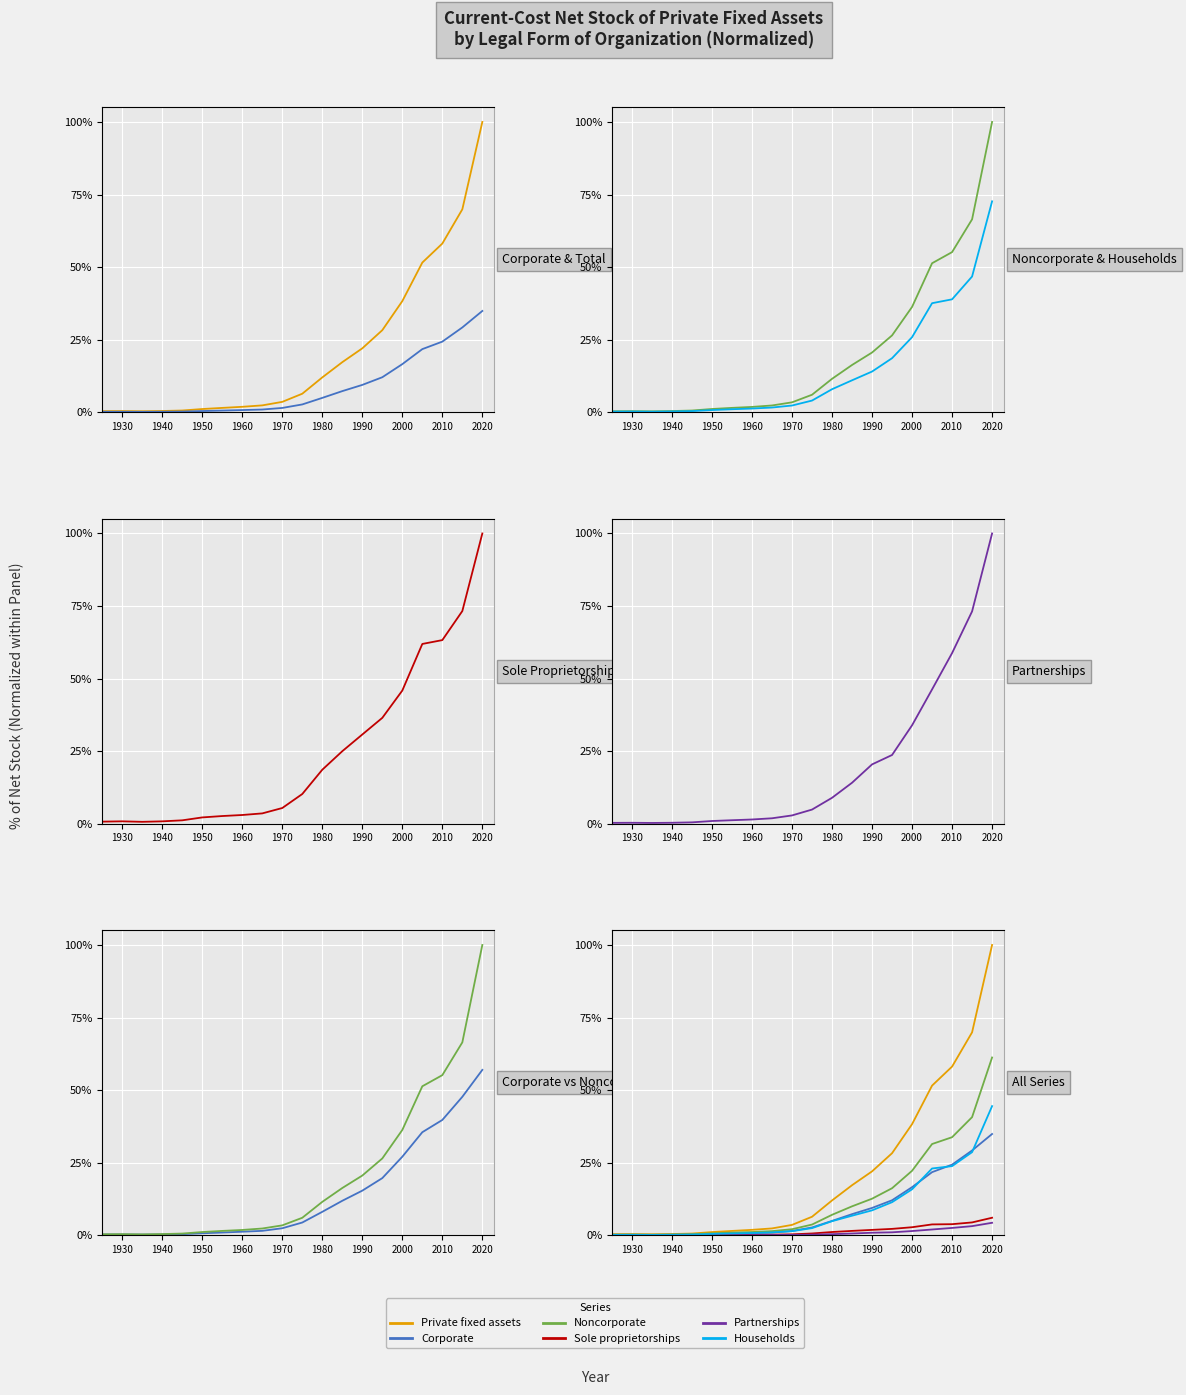

At how many categories does at least one series exceed 39?

4